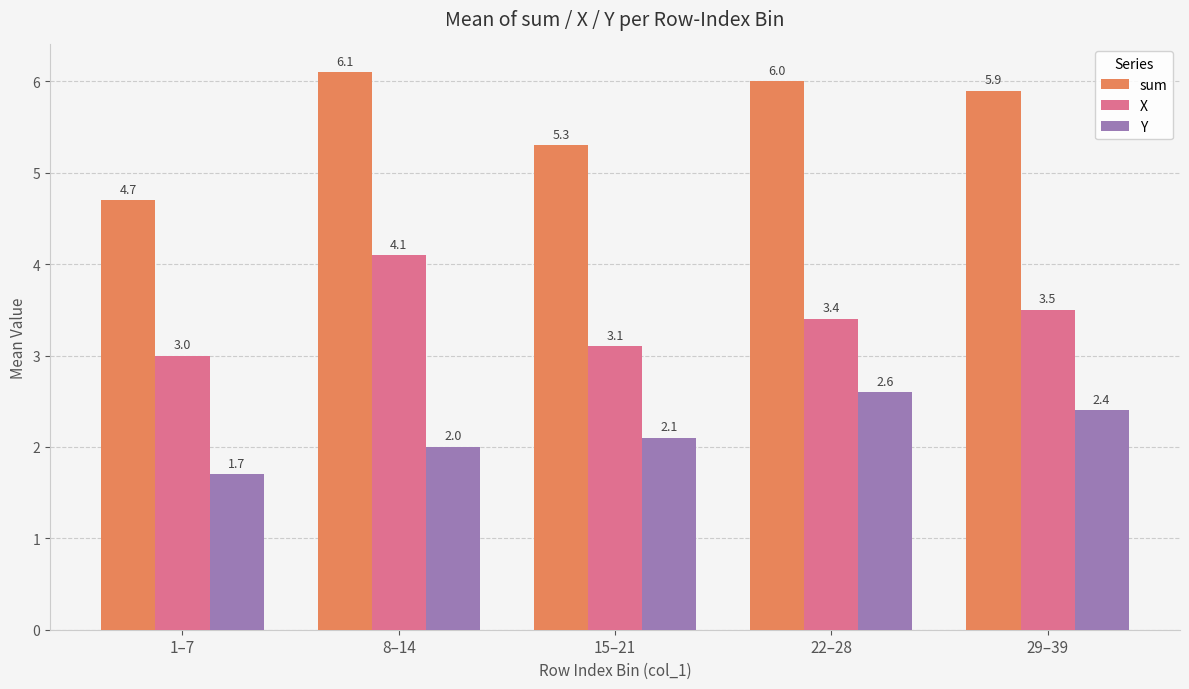

Does the chart contain any negative values?

No